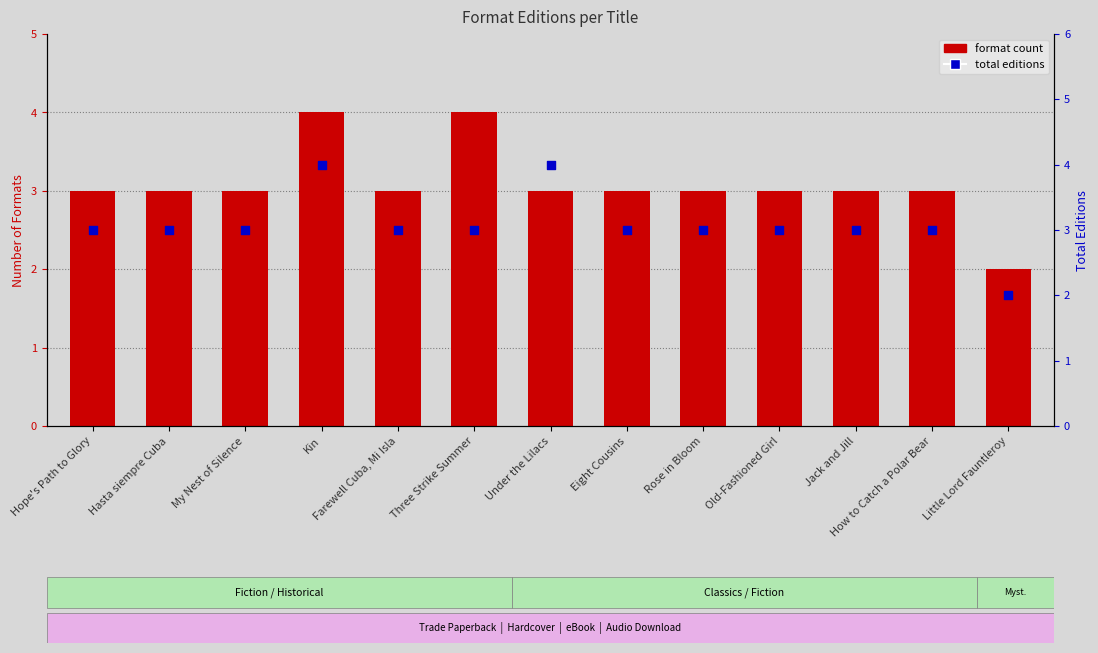

Which series has the largest total across all categories?

total editions